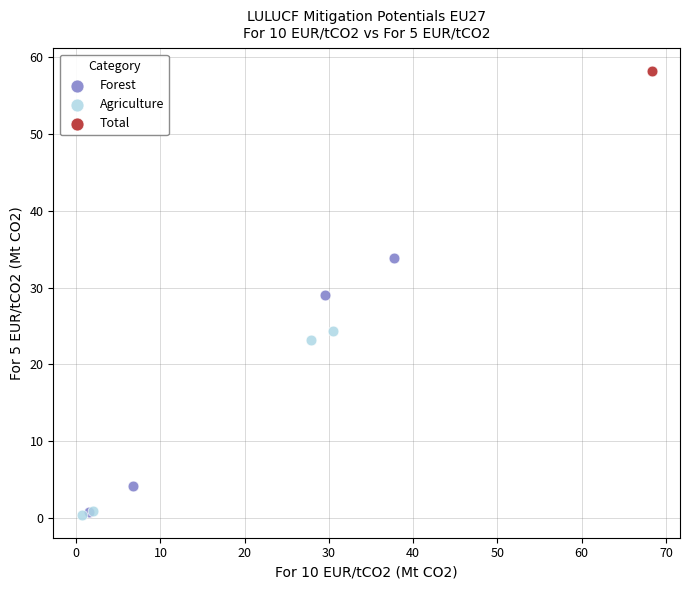

Which series reaches the maximum Y coordinate?

Total